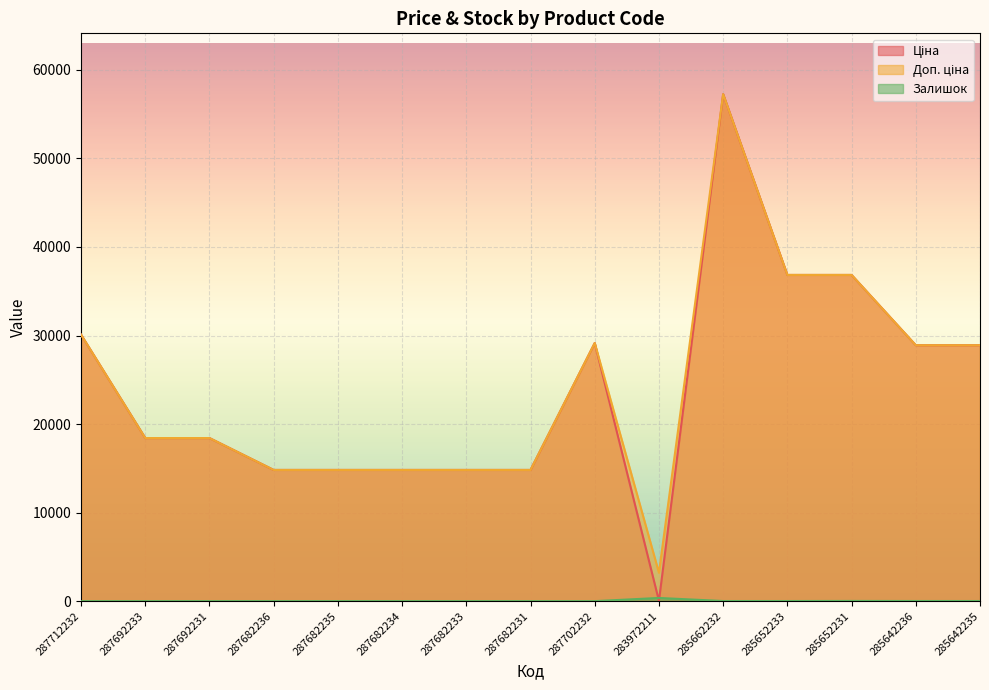

What is the total value across all series at 287682235?

29635.2